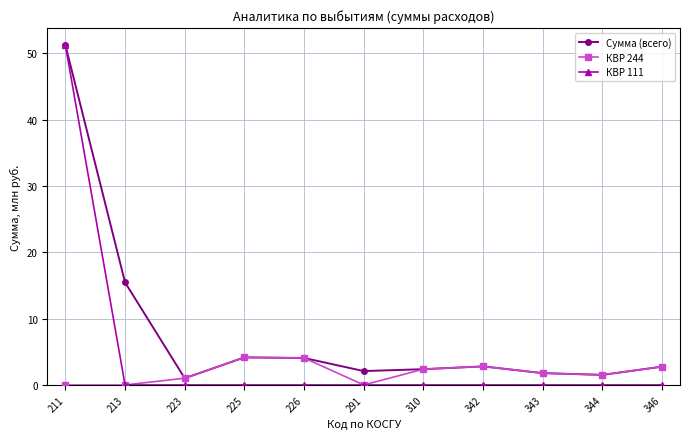

Rank the series by their average value, from highest to lowest.

Сумма (всего), КВР 111, КВР 244